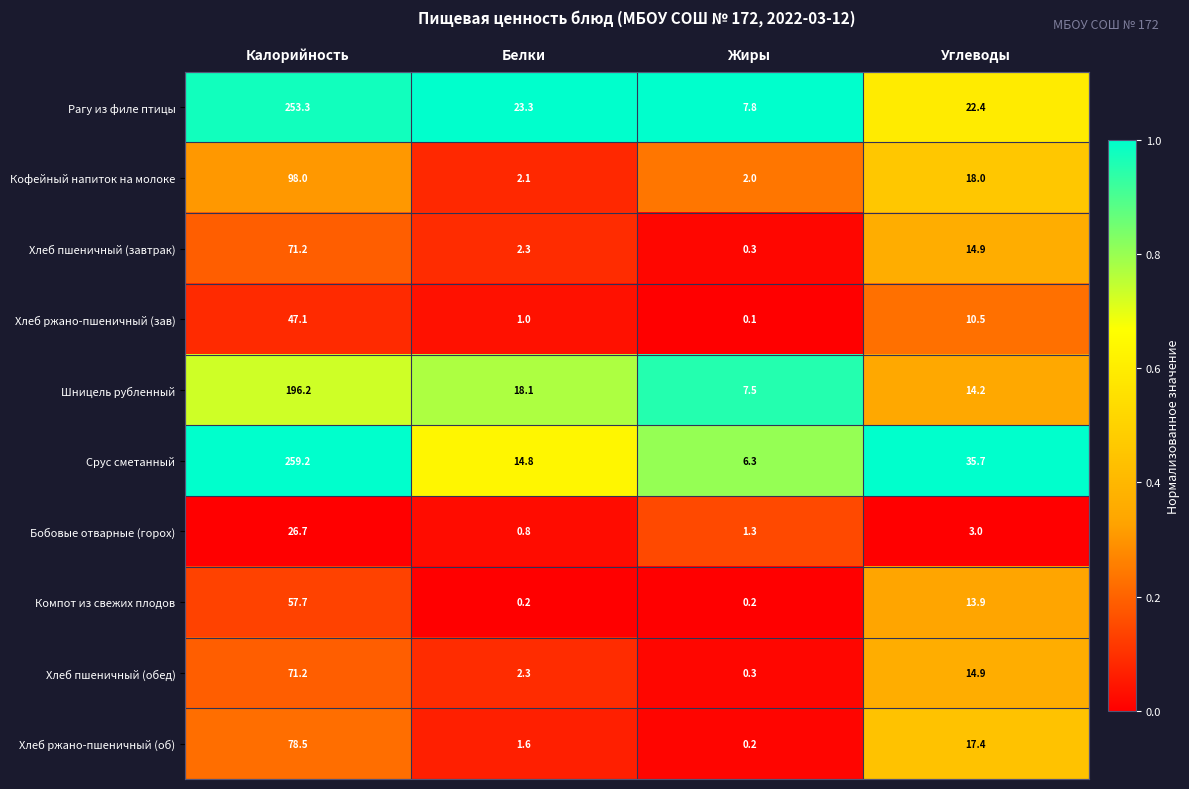

Which series changed the most between Калорийность and Углеводы?

Рагу из филе птицы